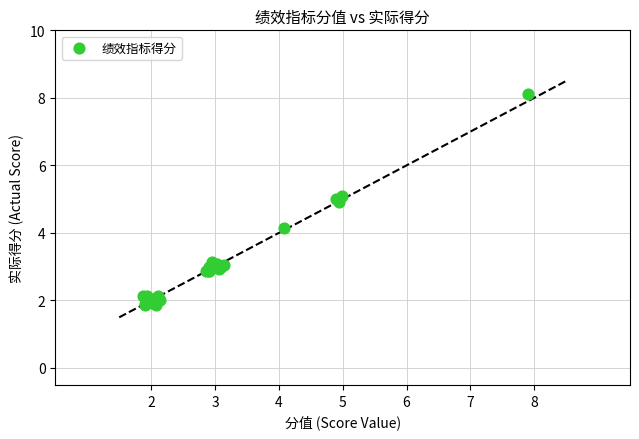

What Y value in the scatter plot is closest to 4?

4.1